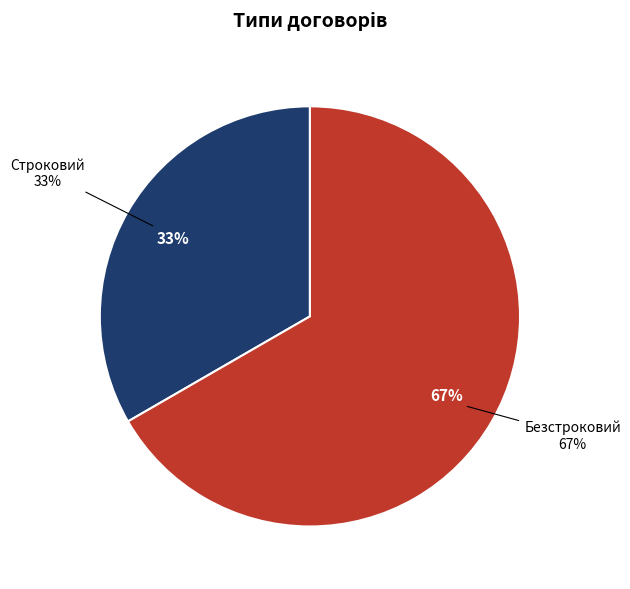

Is Строковий the majority of the pie?

No